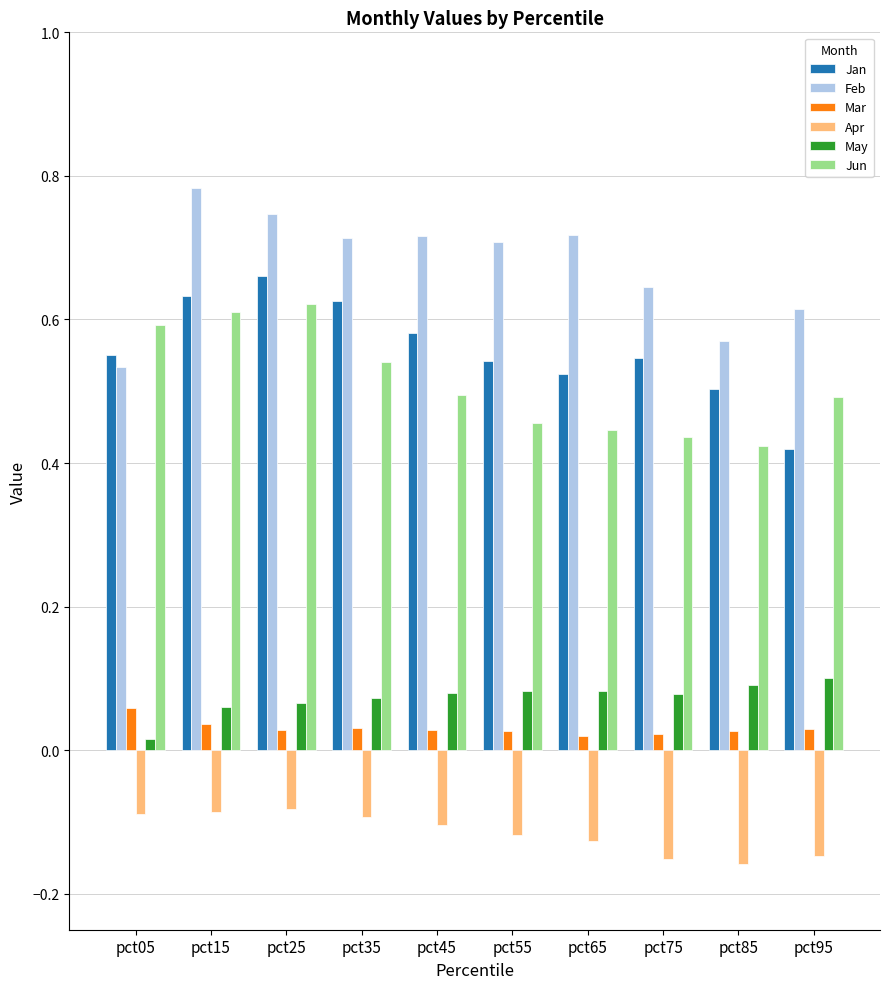

Is it true that Feb equals 0.2 at pct75?

False